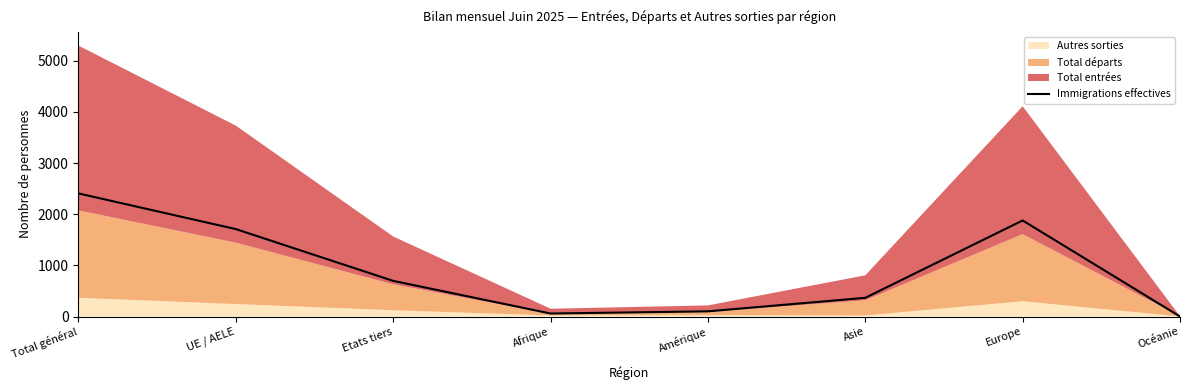

How many data points are less than 697?

4